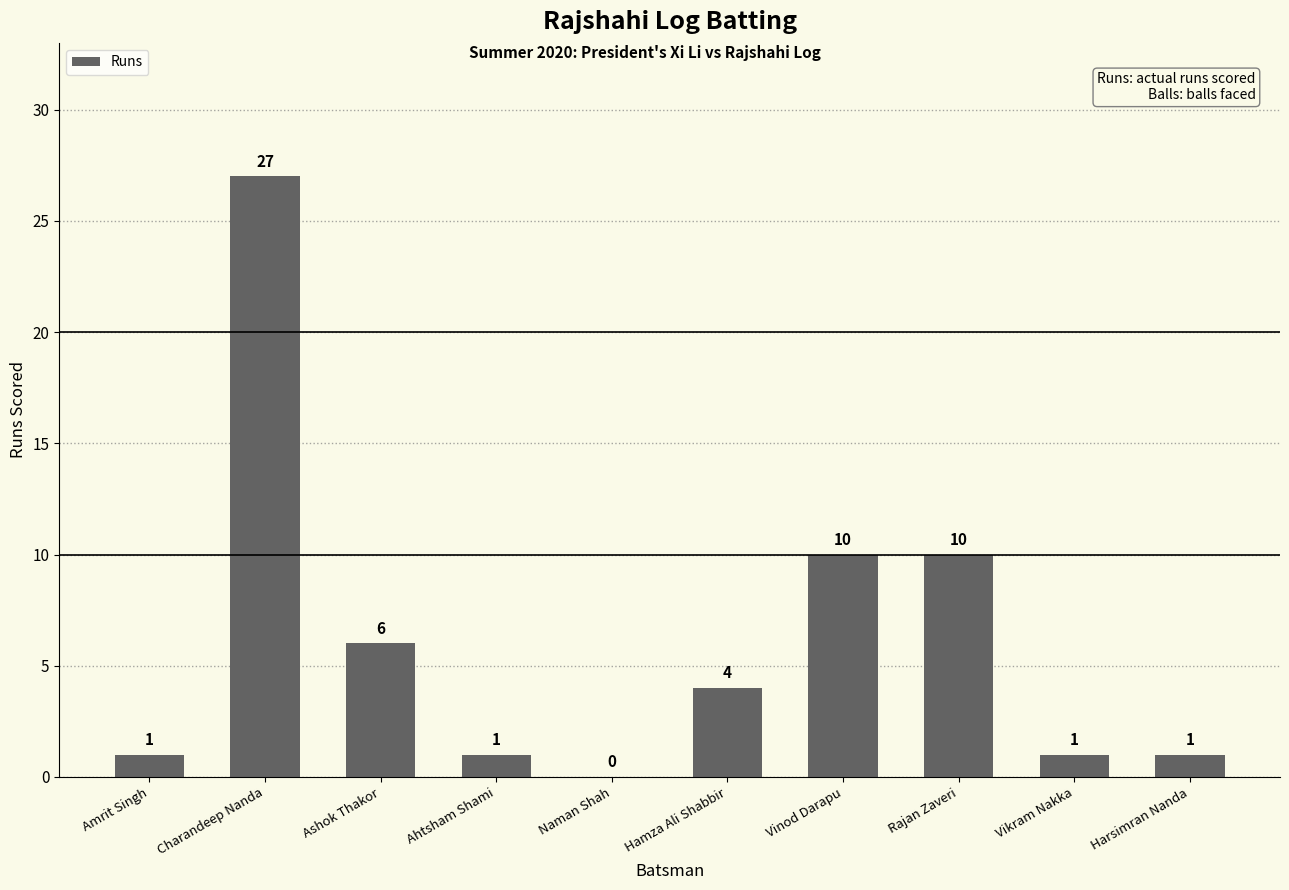

The chart shows a value of 1 at Ahtsham Shami. True or false?

True